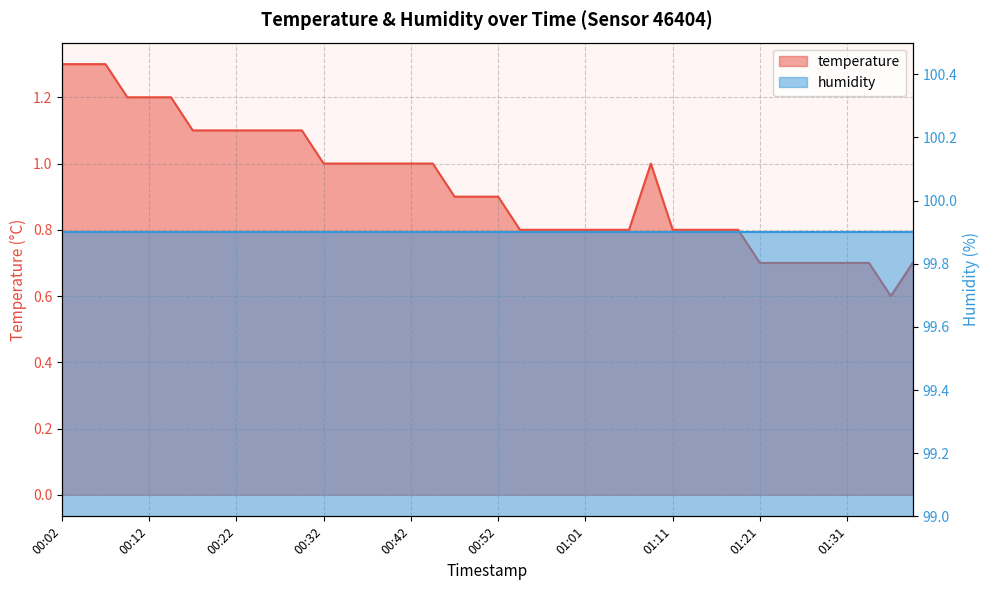

What is the maximum value shown in the chart?

1.3